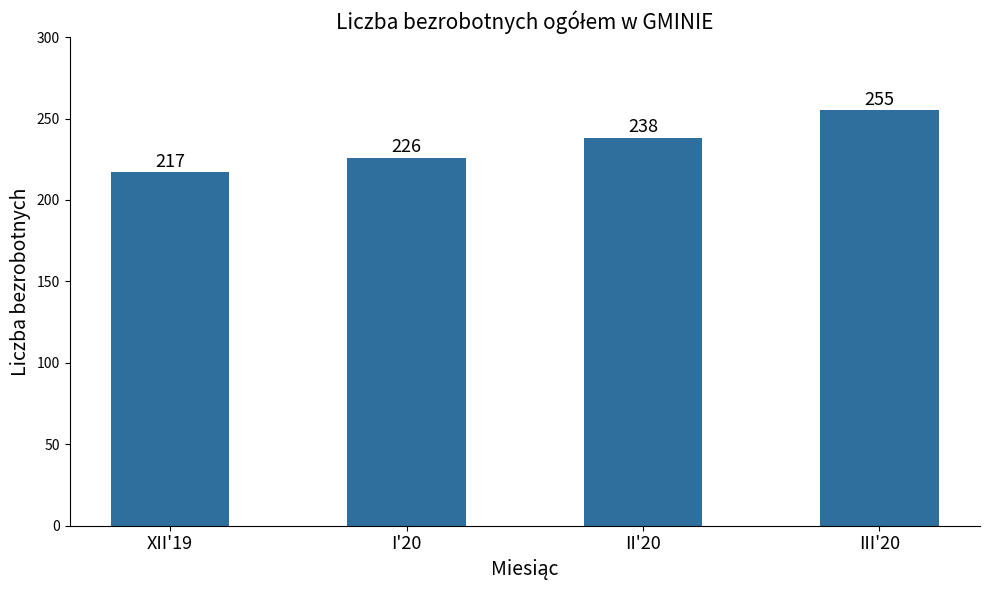

What is the difference between the maximum and second lowest values?

29